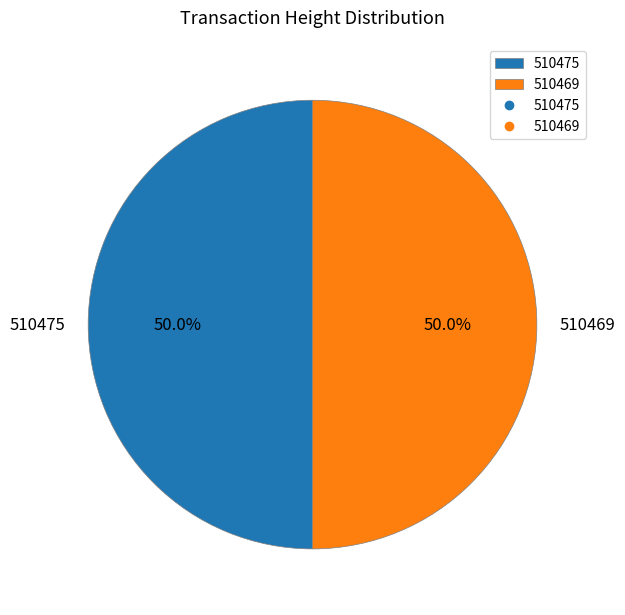

Do 510469 and 510475 together represent more than half of the pie?

Yes